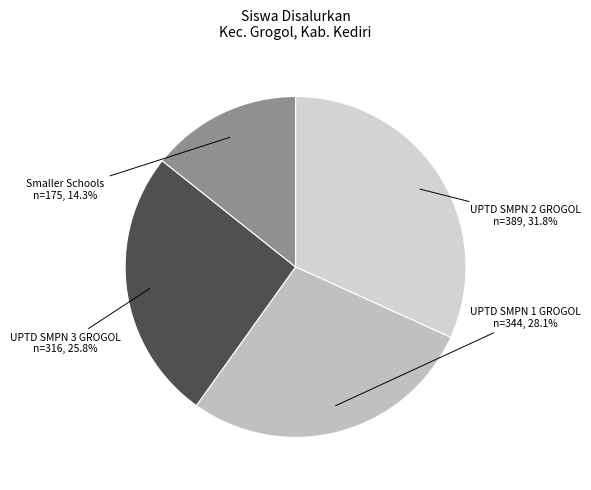

Count the number of slices in the pie.

4